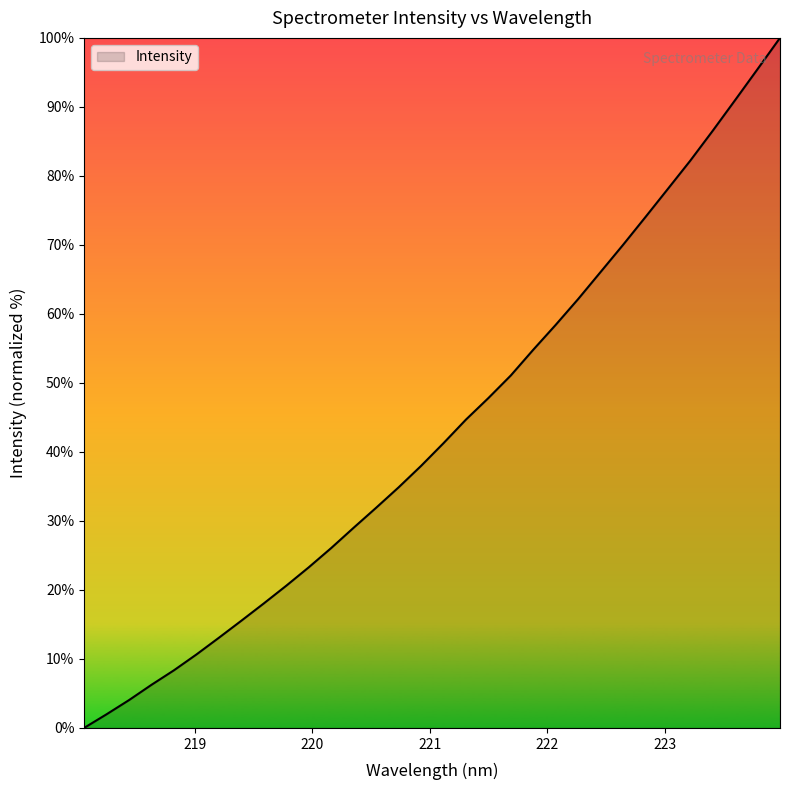

What is the difference between the maximum and minimum values?

100.0